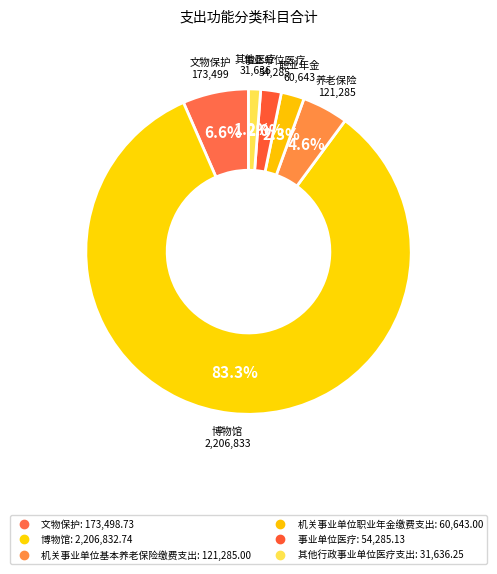

How many segments does this pie chart have?

6